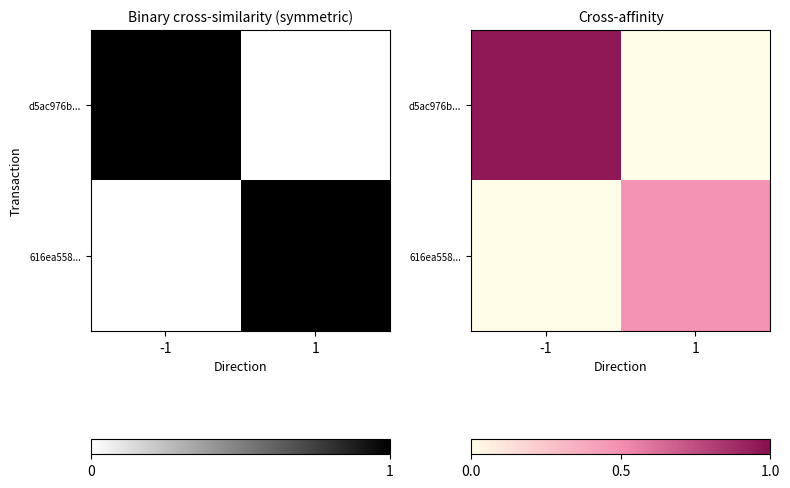

Is the value of 616ea558... at 1 greater than the value of d5ac976b... at 1?

Yes